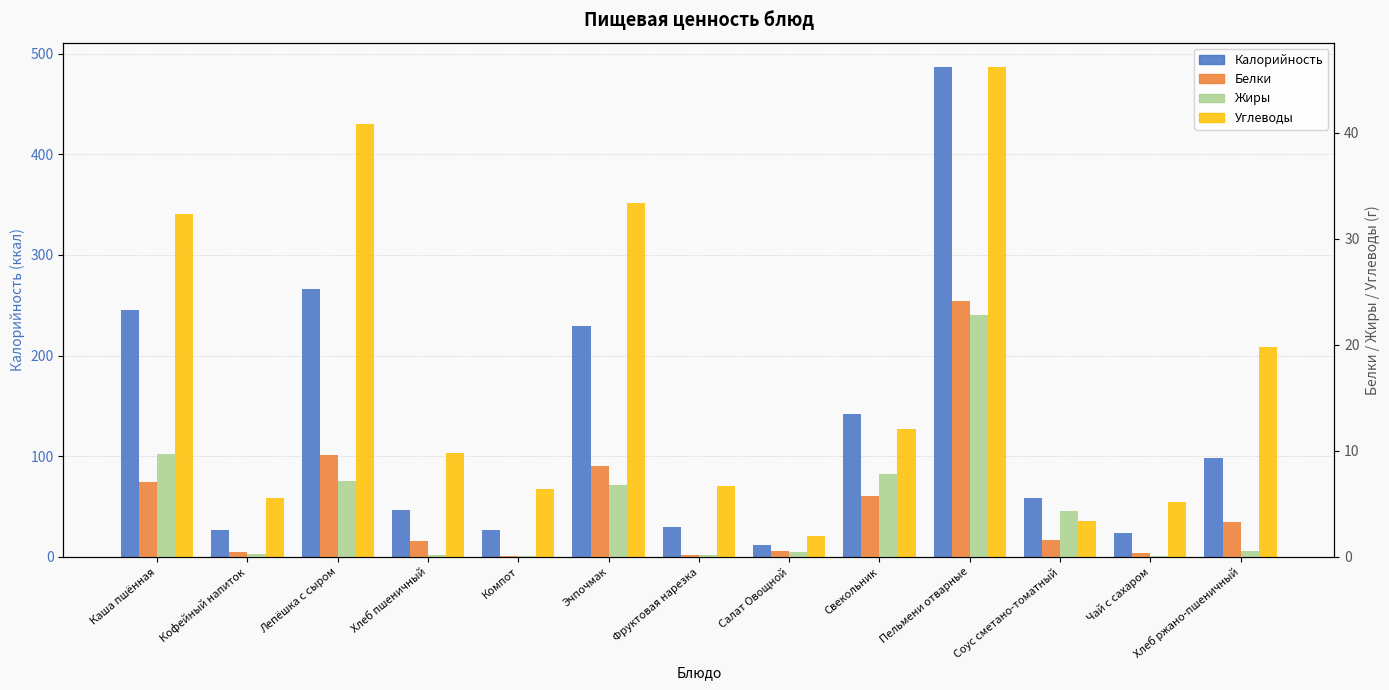

What is the label of the 3rd bar from the right?

Соус сметано-томатный